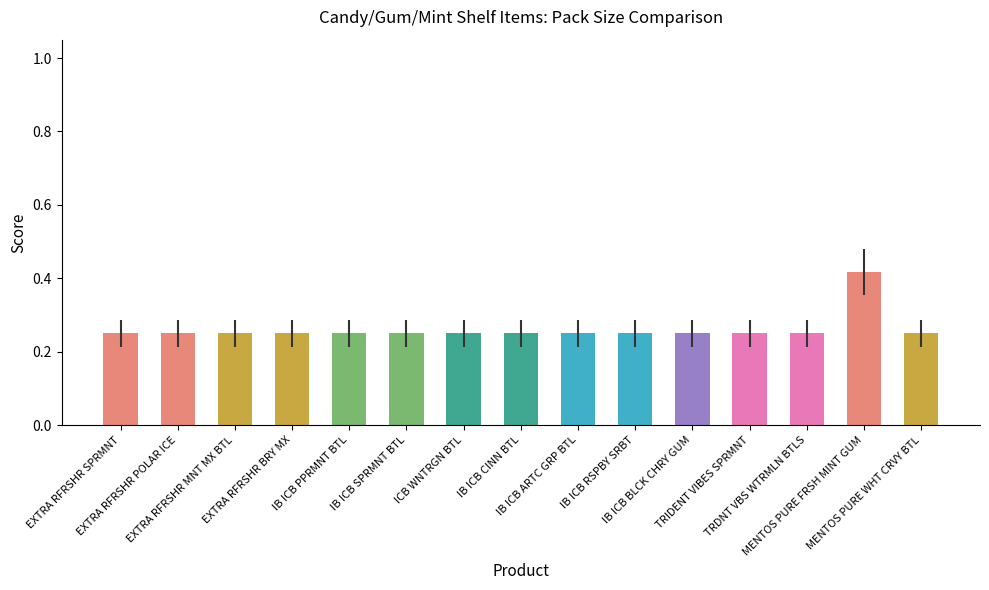

Count the values in the range 0 to 1.

15